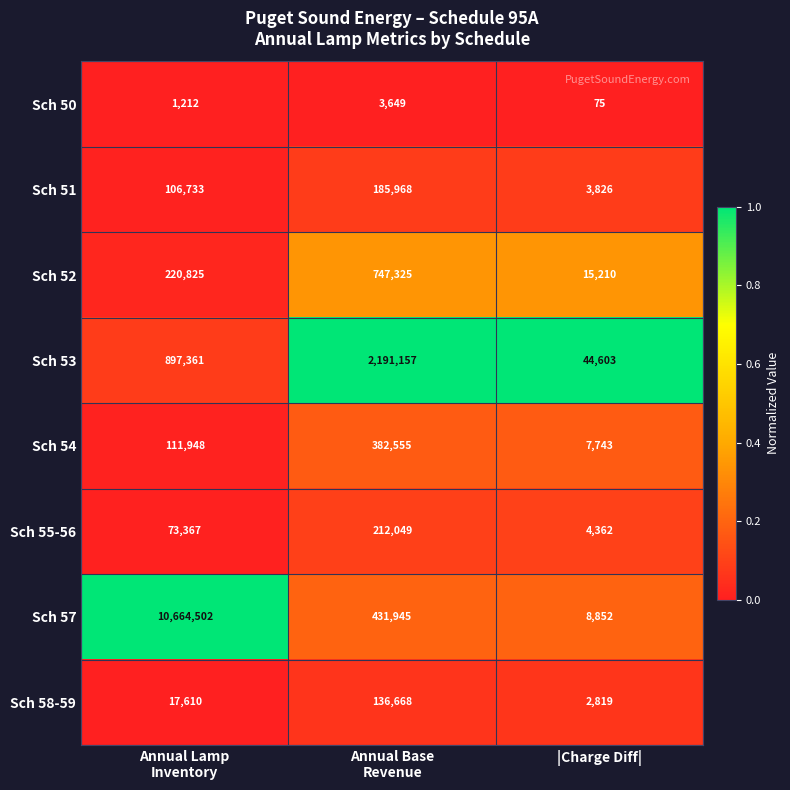

Rank the series by their maximum value, from lowest to highest.

Sch 50, Sch 58-59, Sch 51, Sch 55-56, Sch 54, Sch 52, Sch 53, Sch 57